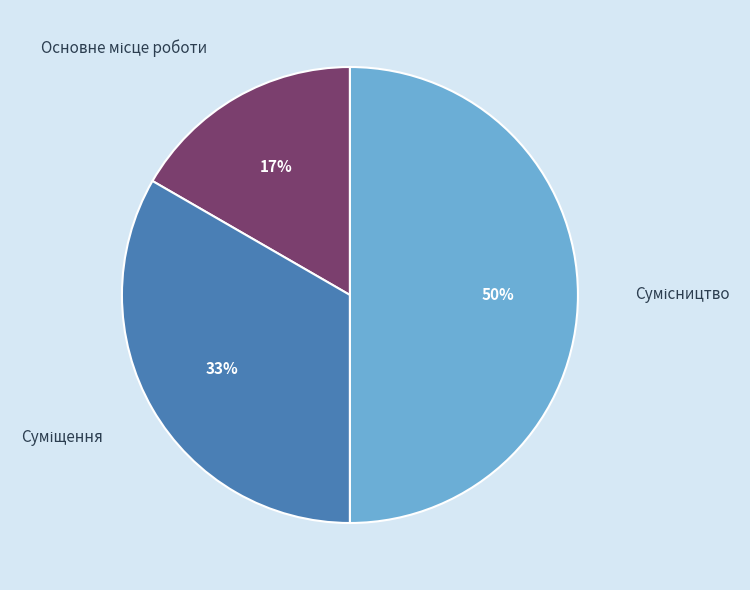

To the nearest percent, what is the difference between the largest and smallest slice percentages?

33%